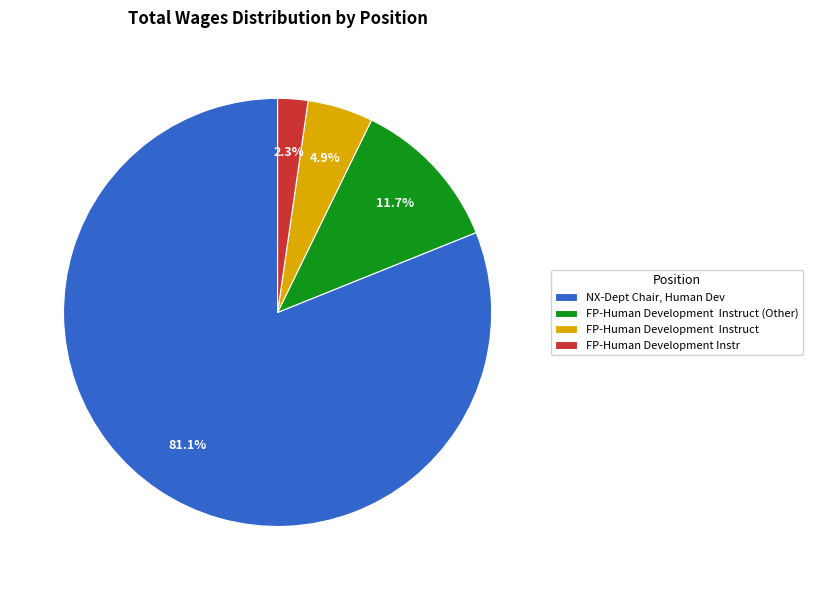

Is there a majority slice in this chart?

Yes